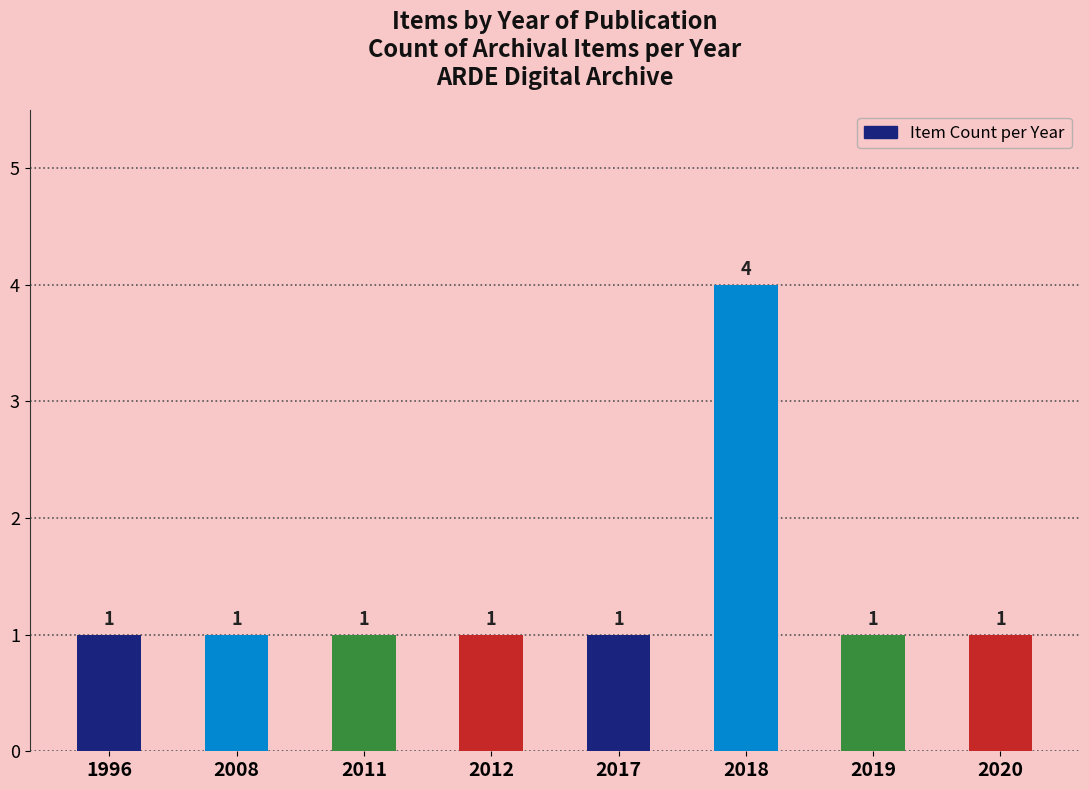

What is the change in value from 2008 to 2018?

+3